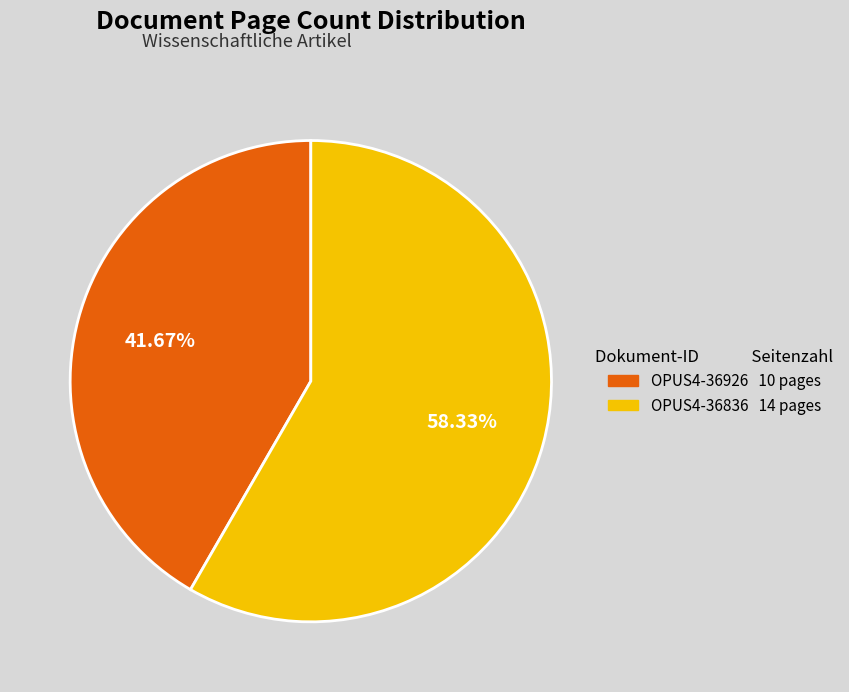

Combined, what portion of the pie is OPUS4-36926 and OPUS4-36836?

100.0%